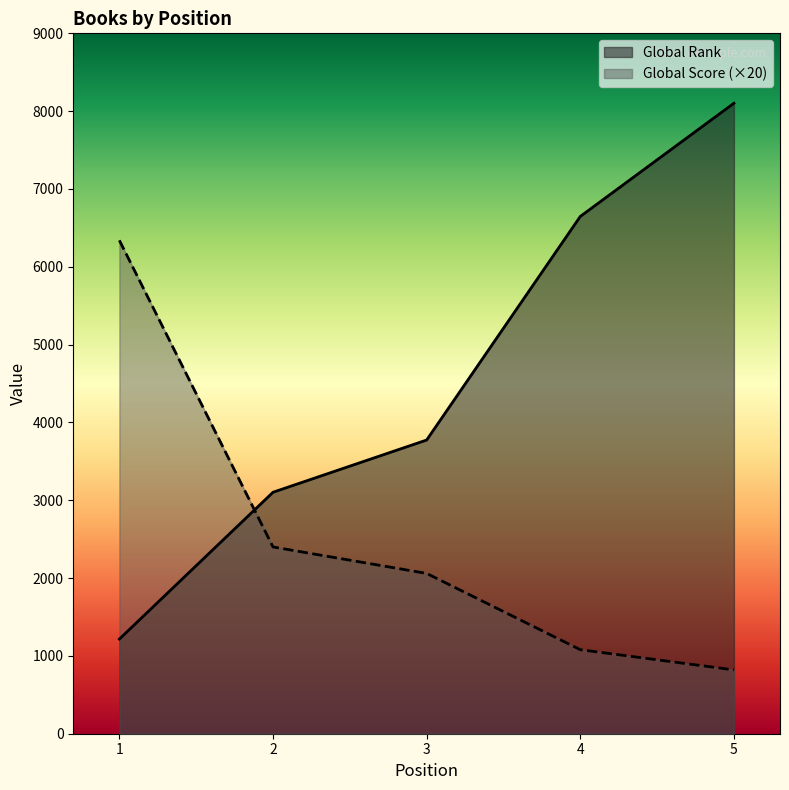

At 2, list the series in order from smallest to largest.

Global Score (×20), Global Rank